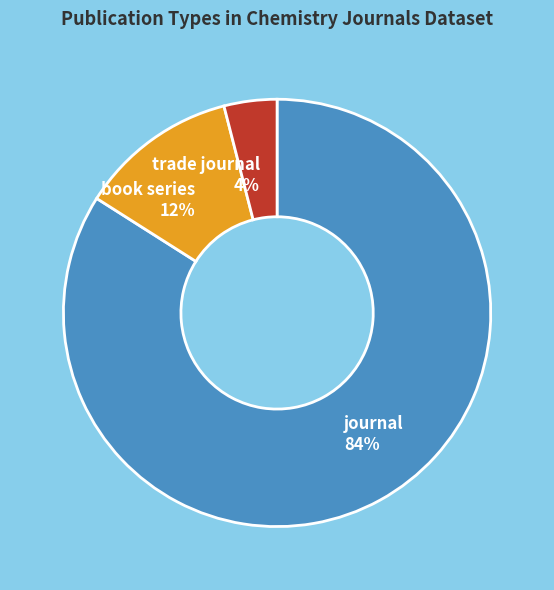

The book series slice represents 12% of the pie. True or false?

True